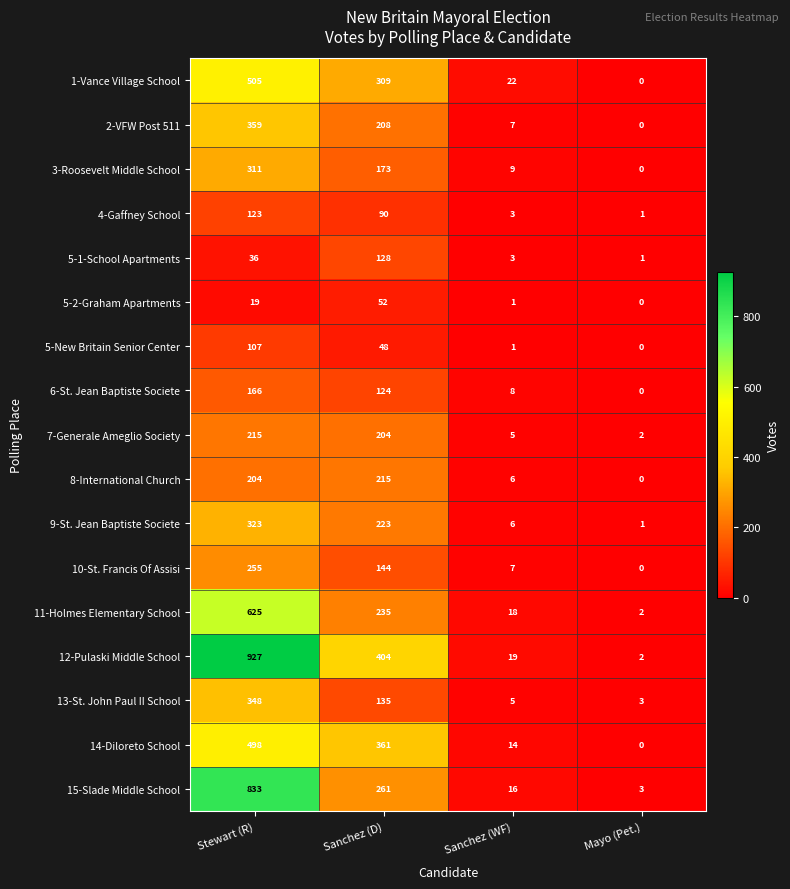

Which category has the highest value in the 4-Gaffney School series?

Stewart (R)